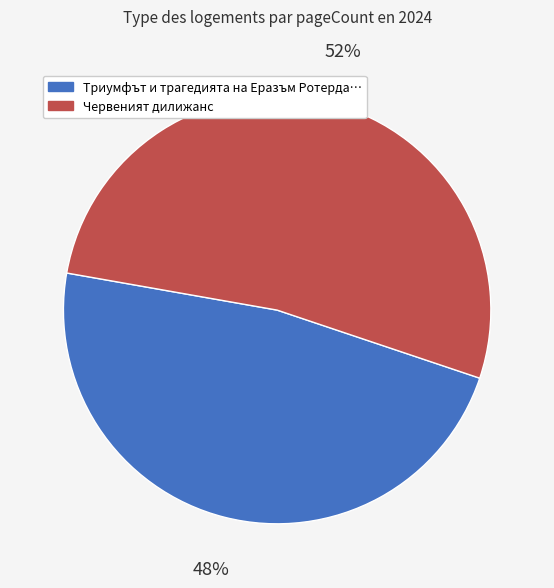

To the nearest percent, what is the average slice percentage?

50%